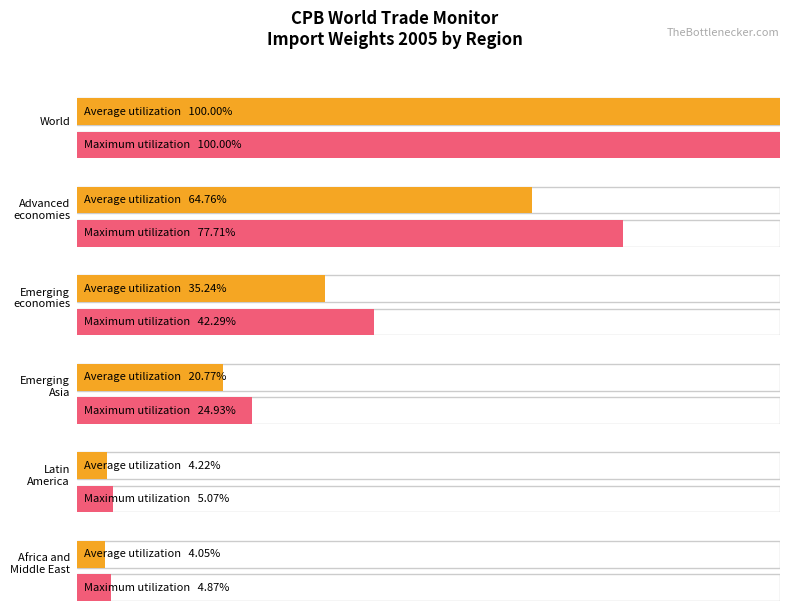

List the labels in order of Maximum utilization value, smallest first.

Africa and Middle East, Latin America, Emerging Asia, Emerging economies, Advanced economies, World